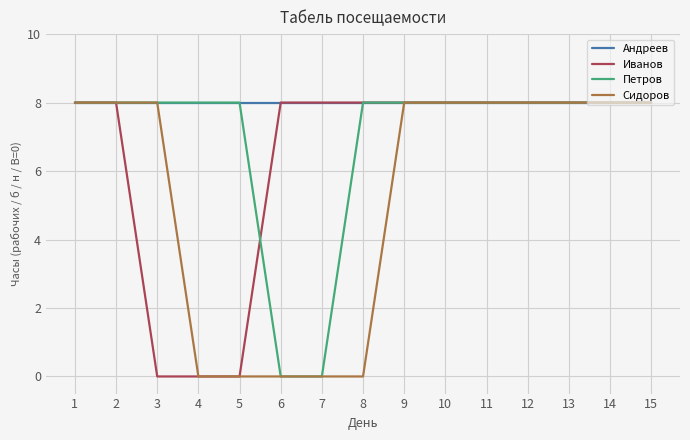

The value of Иванов at 15 is 8. True or false?

True